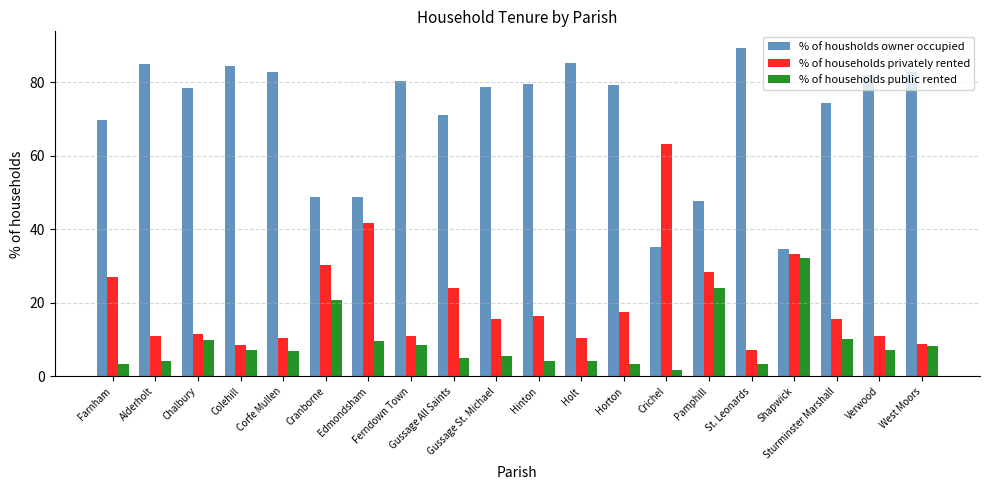

List the series in order of their peak value, lowest first.

% of households public rented, % of households privately rented, % of housholds owner occupied